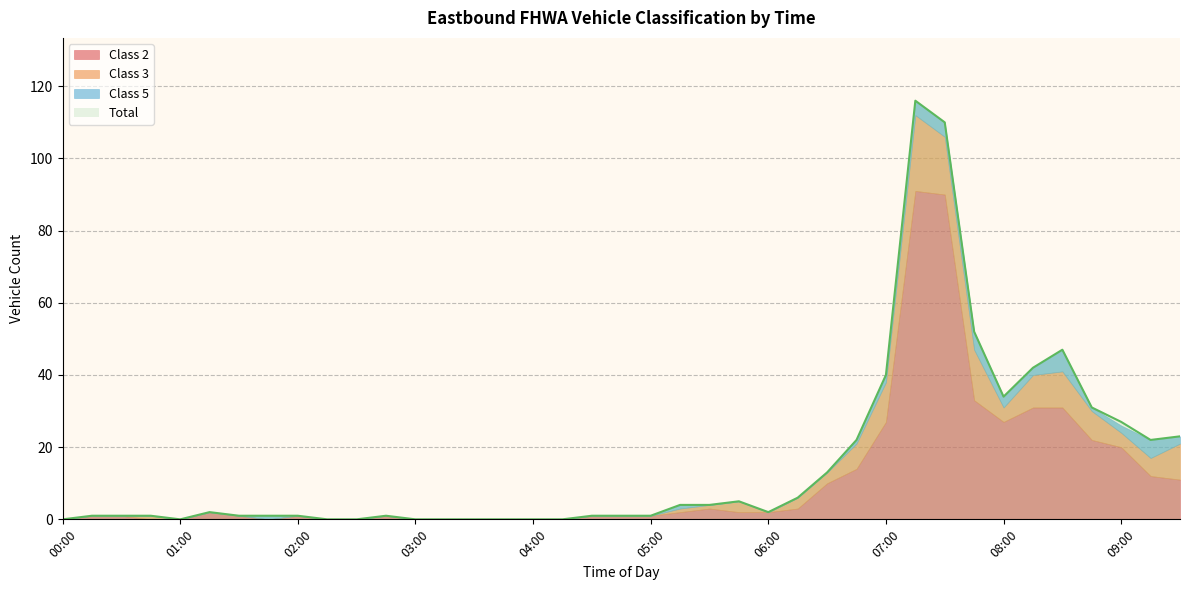

Which series has the largest total across all categories?

Total